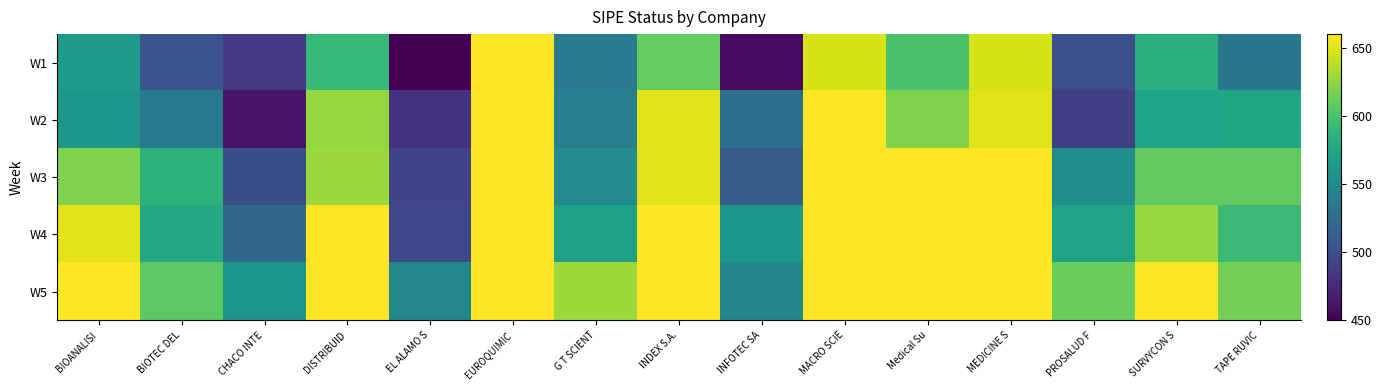

Reading left to right, list all the values displayed in this chart.

W1: BIOANALISI=566.4	BIOTEC DEL=503.5	CHACO INTE=485.8	DISTRIBUID=590.4	EL ALAMO S=450.0	EUROQUIMIC=660.0	G T SCIENT=537.1	INDEX S.A.=610.0	INFOTEC SA=456.3	MACRO SCIE=647.0	Medical Su=599.4	MEDICINE S=647.0	PROSALUD F=501.5	SURVYCON S=583.7	TAPE RUVIC=532.3
W2: BIOANALISI=561.1	BIOTEC DEL=535.8	CHACO INTE=461.3	DISTRIBUID=627.2	EL ALAMO S=480.4	EUROQUIMIC=660.0	G T SCIENT=538.8	INDEX S.A.=650.7	INFOTEC SA=526.1	MACRO SCIE=660.0	Medical Su=619.2	MEDICINE S=650.5	PROSALUD F=490.1	SURVYCON S=571.8	TAPE RUVIC=573.5
W3: BIOANALISI=619.7	BIOTEC DEL=585.9	CHACO INTE=500.3	DISTRIBUID=628.7	EL ALAMO S=493.2	EUROQUIMIC=660.0	G T SCIENT=551.4	INDEX S.A.=650.7	INFOTEC SA=510.0	MACRO SCIE=660.0	Medical Su=660.0	MEDICINE S=660.0	PROSALUD F=554.2	SURVYCON S=609.5	TAPE RUVIC=609.2
W4: BIOANALISI=650.8	BIOTEC DEL=576.5	CHACO INTE=521.2	DISTRIBUID=660.0	EL ALAMO S=495.9	EUROQUIMIC=660.0	G T SCIENT=570.1	INDEX S.A.=660.0	INFOTEC SA=560.2	MACRO SCIE=660.0	Medical Su=660.0	MEDICINE S=660.0	PROSALUD F=570.9	SURVYCON S=627.3	TAPE RUVIC=592.9
W5: BIOANALISI=660.0	BIOTEC DEL=606.8	CHACO INTE=561.1	DISTRIBUID=660.0	EL ALAMO S=548.1	EUROQUIMIC=660.0	G T SCIENT=629.3	INDEX S.A.=660.0	INFOTEC SA=546.1	MACRO SCIE=660.0	Medical Su=660.0	MEDICINE S=660.0	PROSALUD F=612.6	SURVYCON S=660.0	TAPE RUVIC=616.4